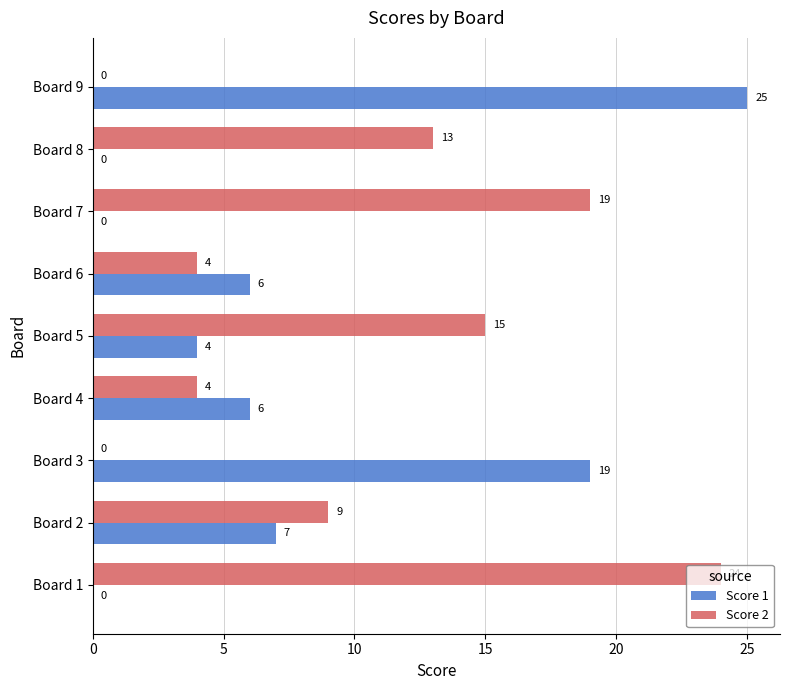

How many categories are shown in the chart?

9